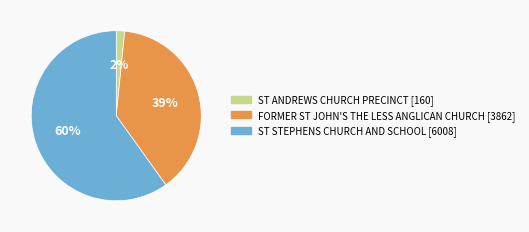

Which category accounts for the majority?

ST STEPHENS CHURCH AND SCHOOL [6008]